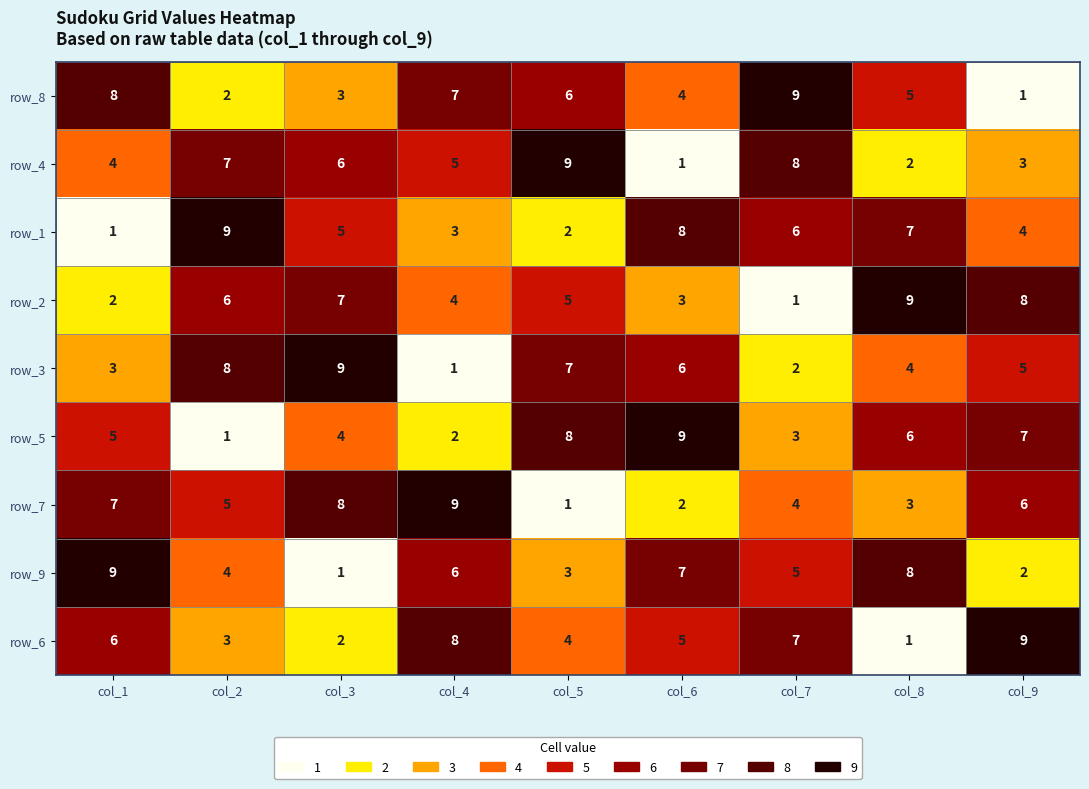

How many series are shown in this chart?

9